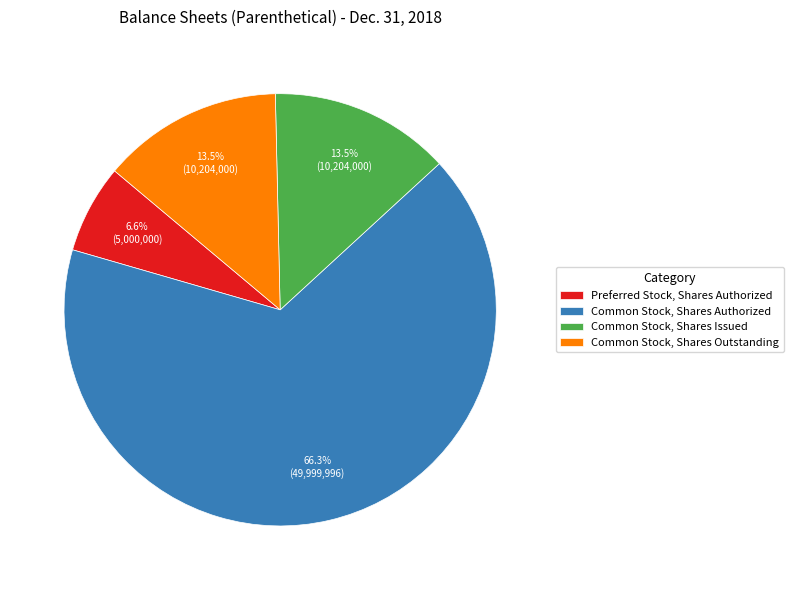

Which slice represents more than half of the pie?

Common Stock, Shares Authorized